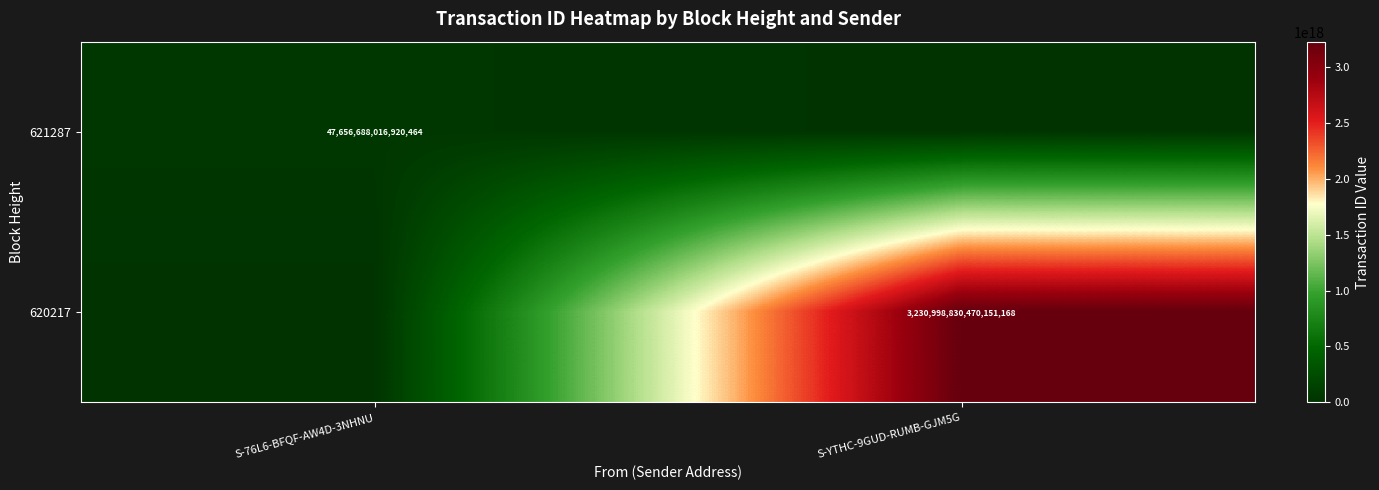

Is it true that 621287 equals 47656688016920464 at S-76L6-BFQF-AW4D-3NHNU?

True